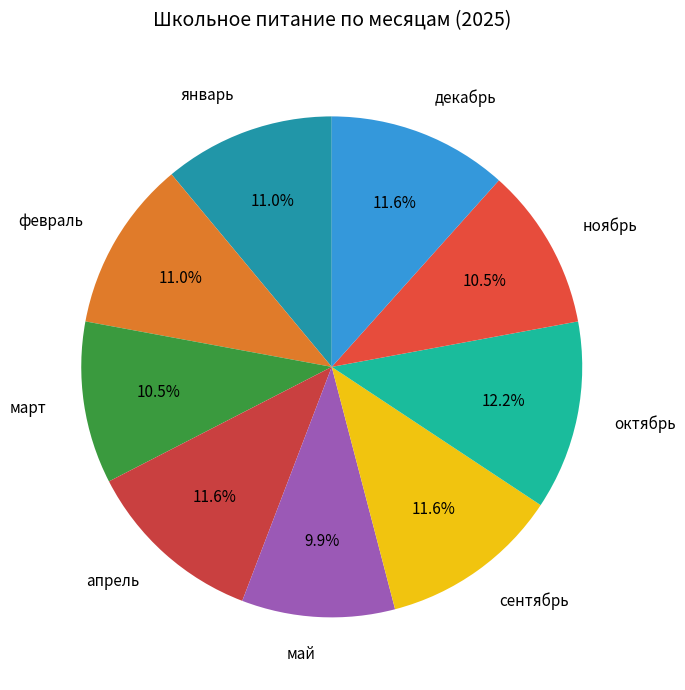

How many segments does this pie chart have?

9